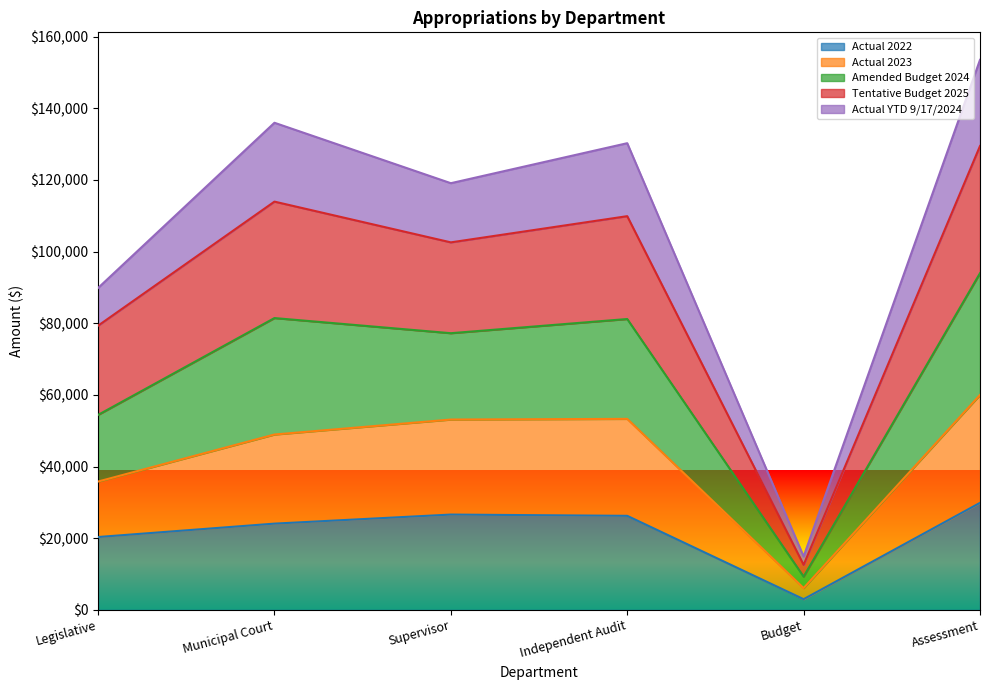

At which category is the sum across all series the highest?

Assessment